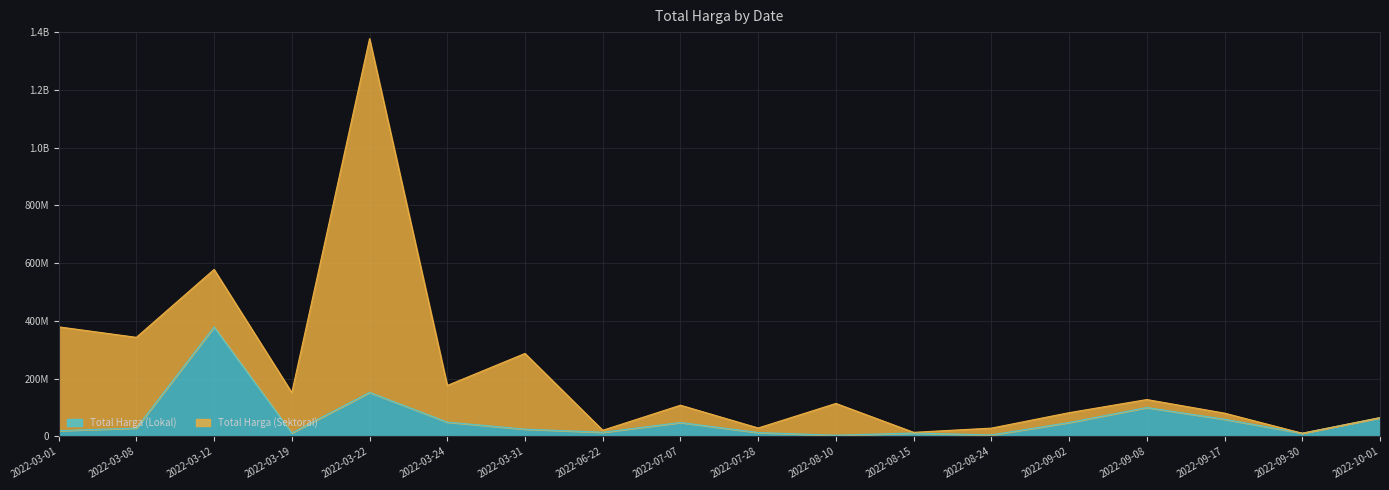

True or false: the data shows 7203194 at 2022-06-22.

False